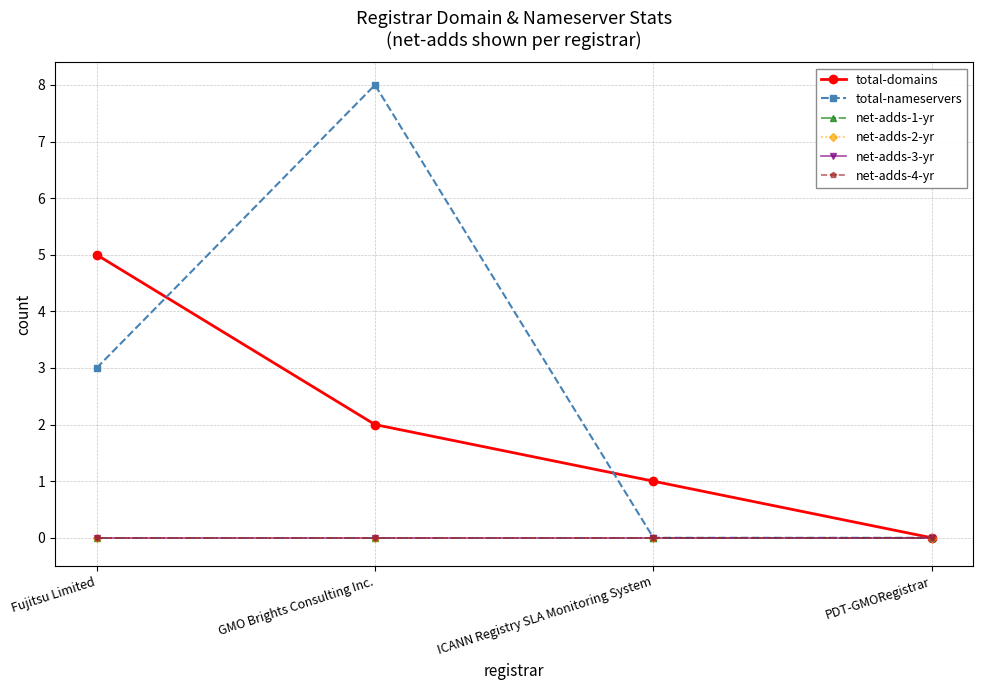

Does the chart have visible grid lines?

Yes